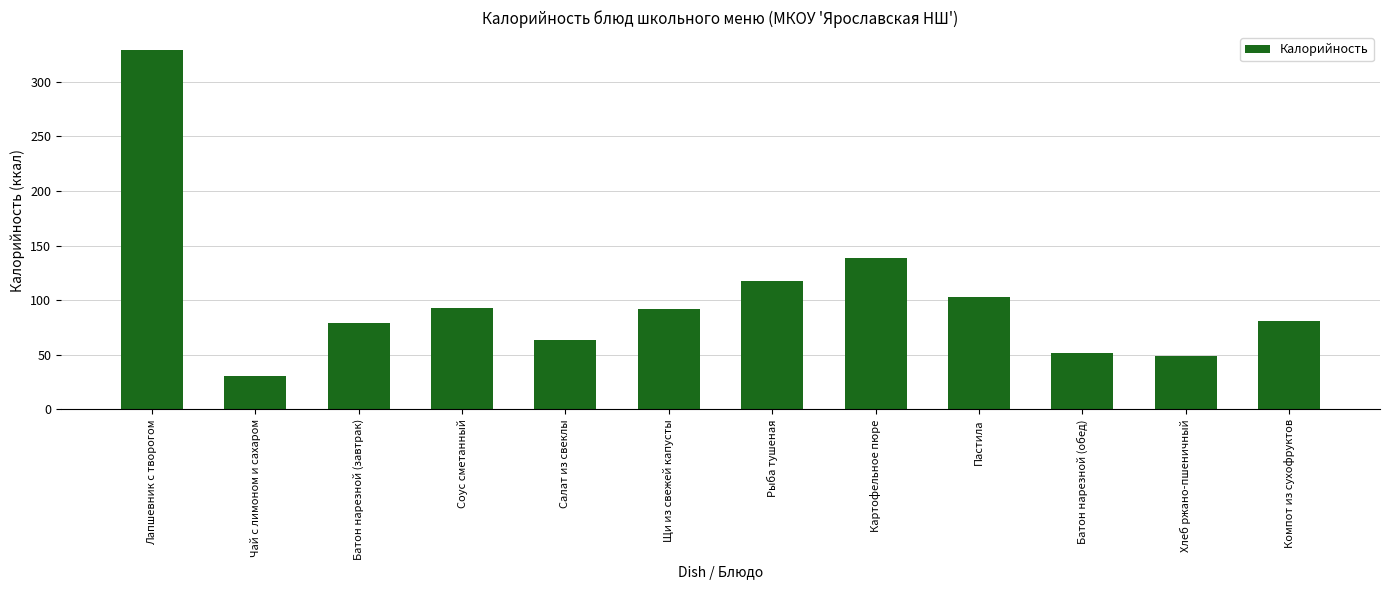

What is the sum of the values at Батон нарезной (обед) and Картофельное пюре?

191.0